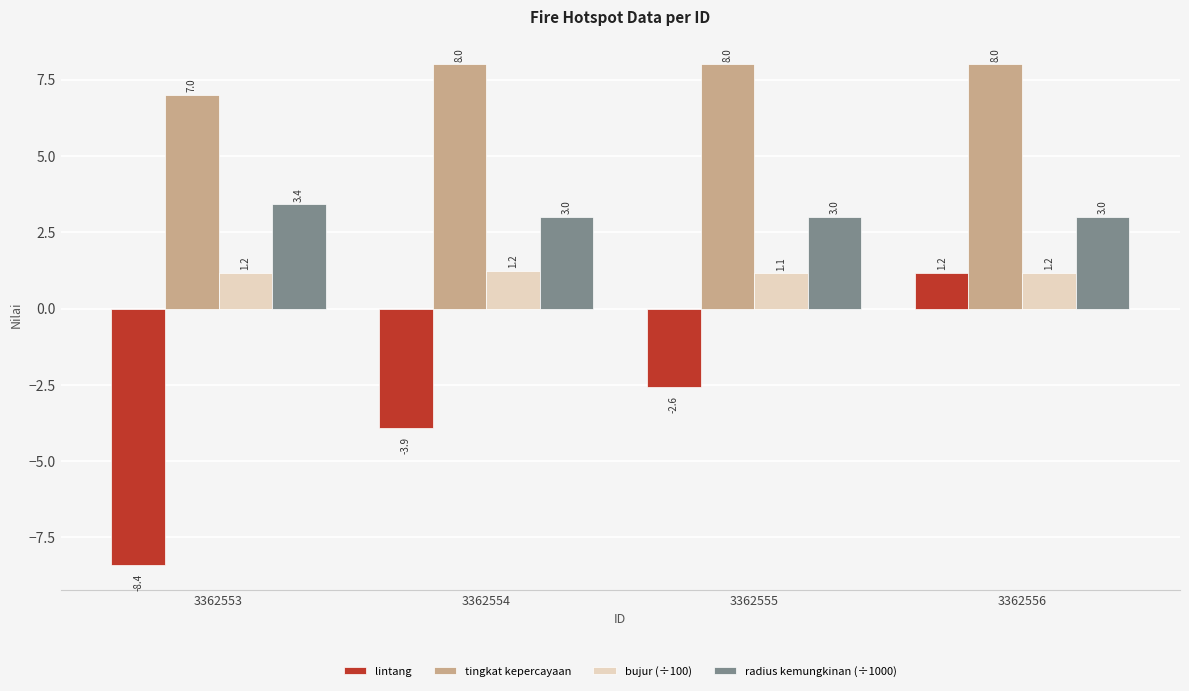

What is the spread (max minus min) of values at 3362553?

15.4